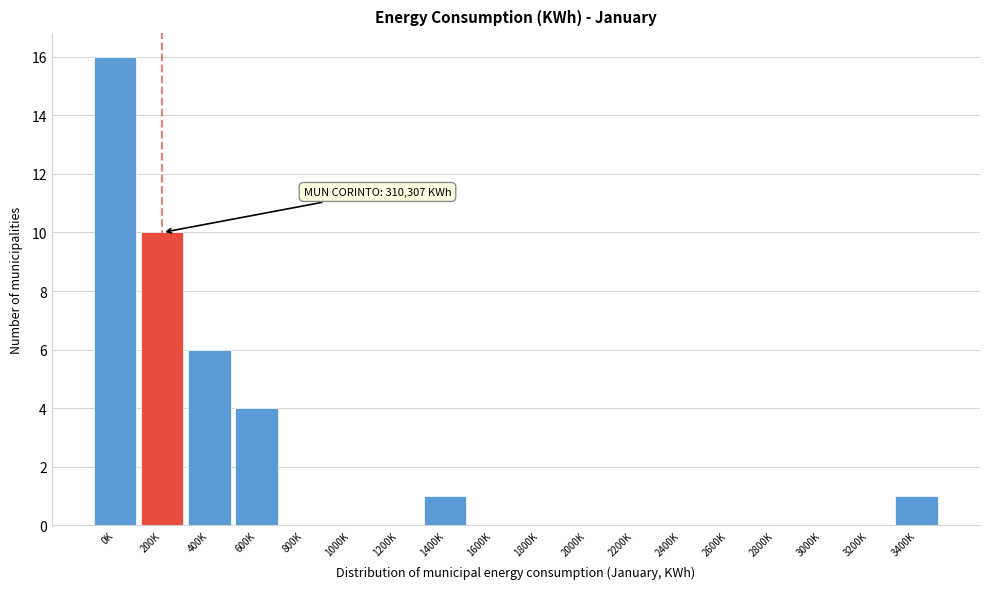

Reading left to right, what are all the values shown in this chart?

0K=16	200K=10	400K=6	600K=4	800K=0	1000K=0	1200K=0	1400K=1	1600K=0	1800K=0	2000K=0	2200K=0	2400K=0	2600K=0	2800K=0	3000K=0	3200K=0	3400K=1